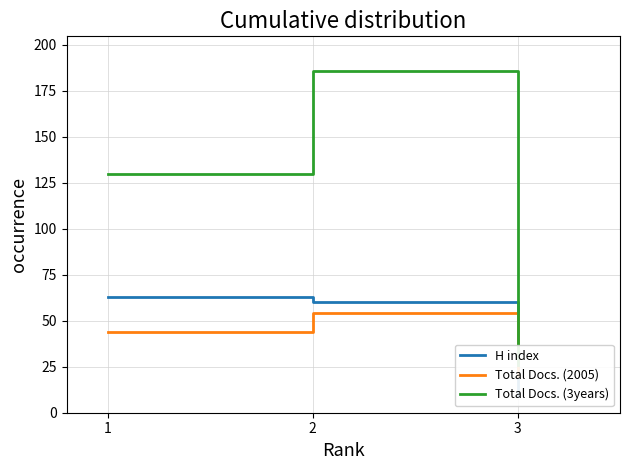

What are all the series names shown in the legend?

H index, Total Docs. (2005), Total Docs. (3years)